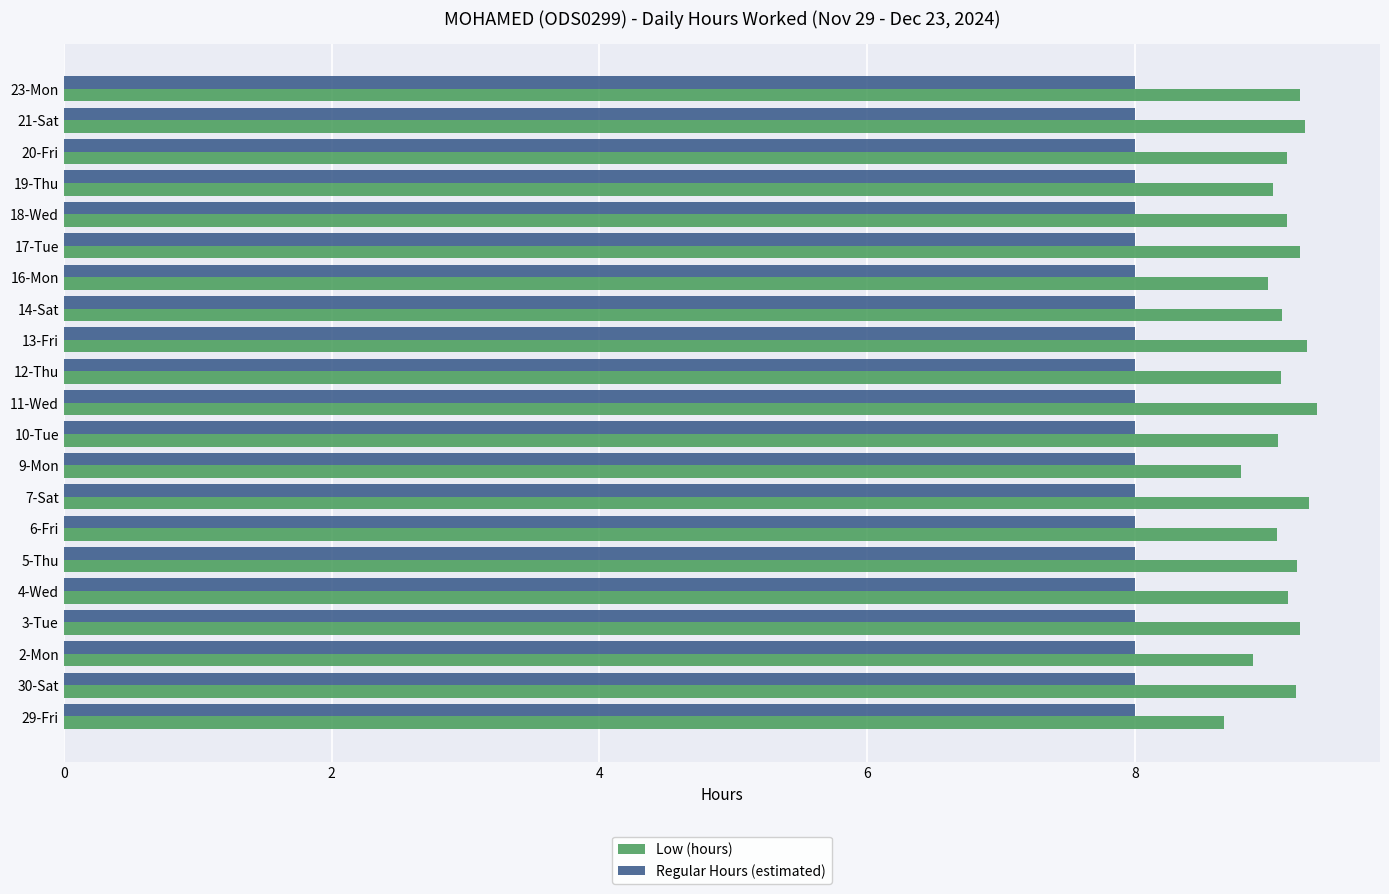

The value of Low (hours) at 12-Thu is 9.1. True or false?

True